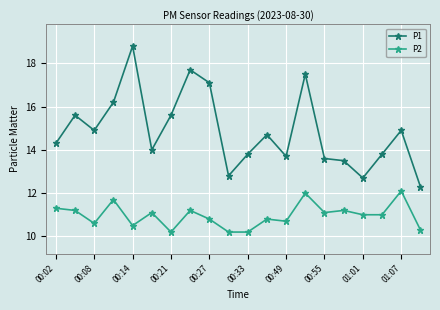

Which series has the widest spread of values?

P1